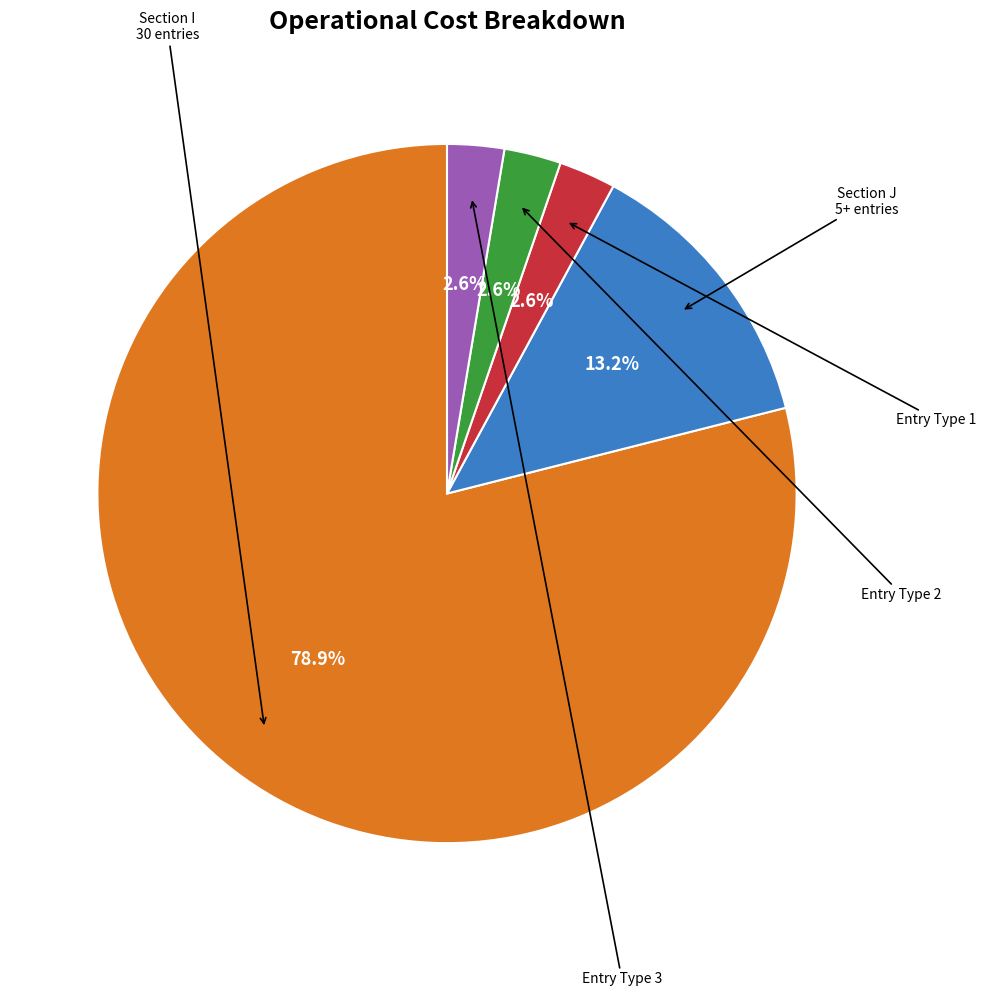

How many slices are in this pie chart?

5